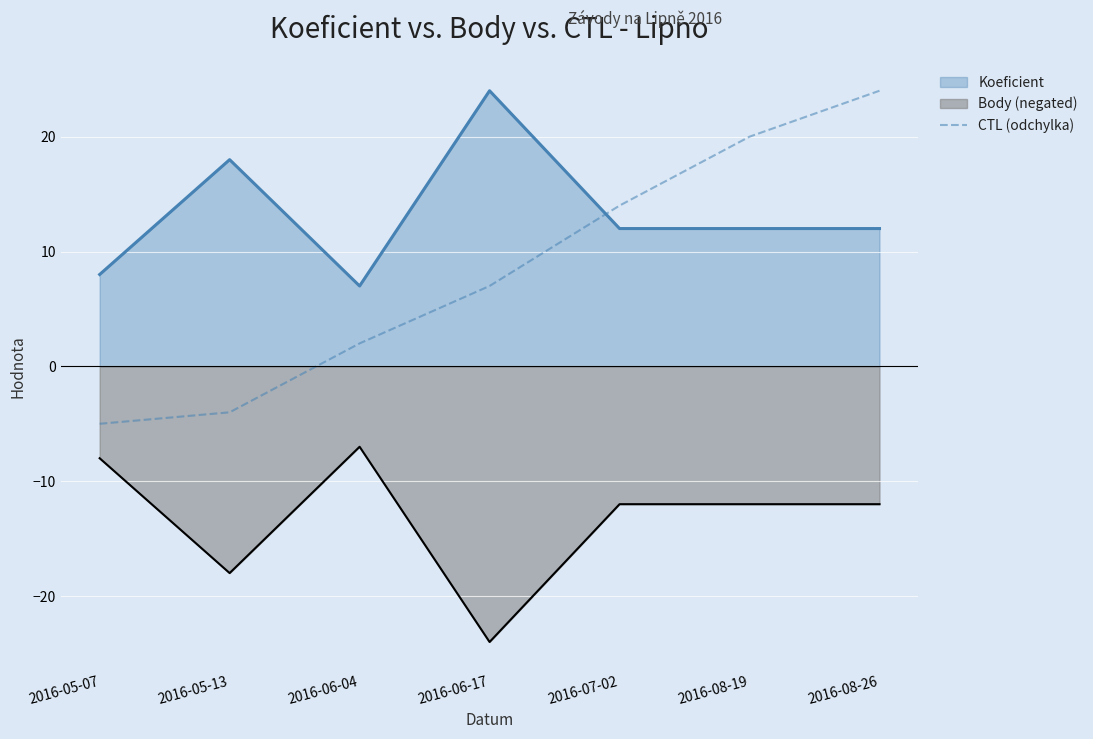

What position from the right is 2016-06-04?

5